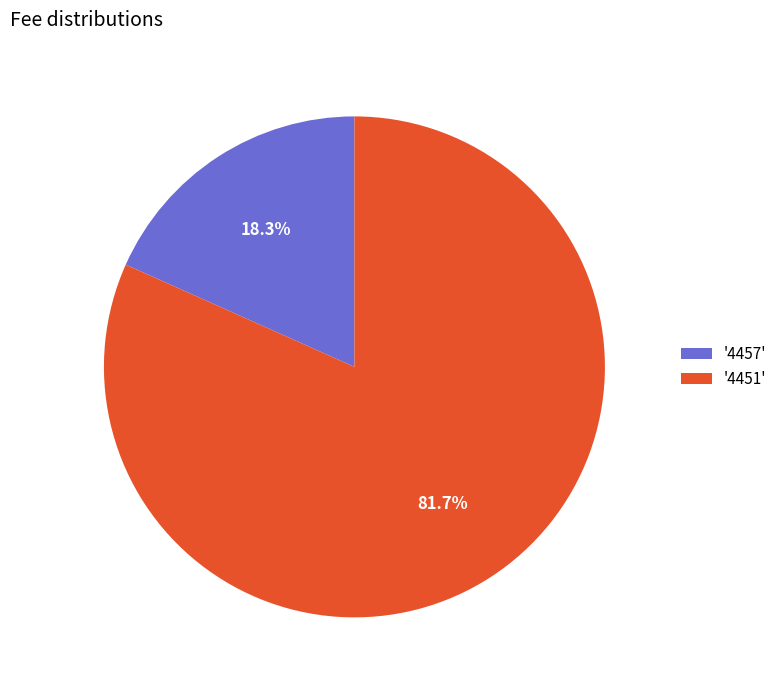

Which category has the biggest portion of the pie?

'4451'